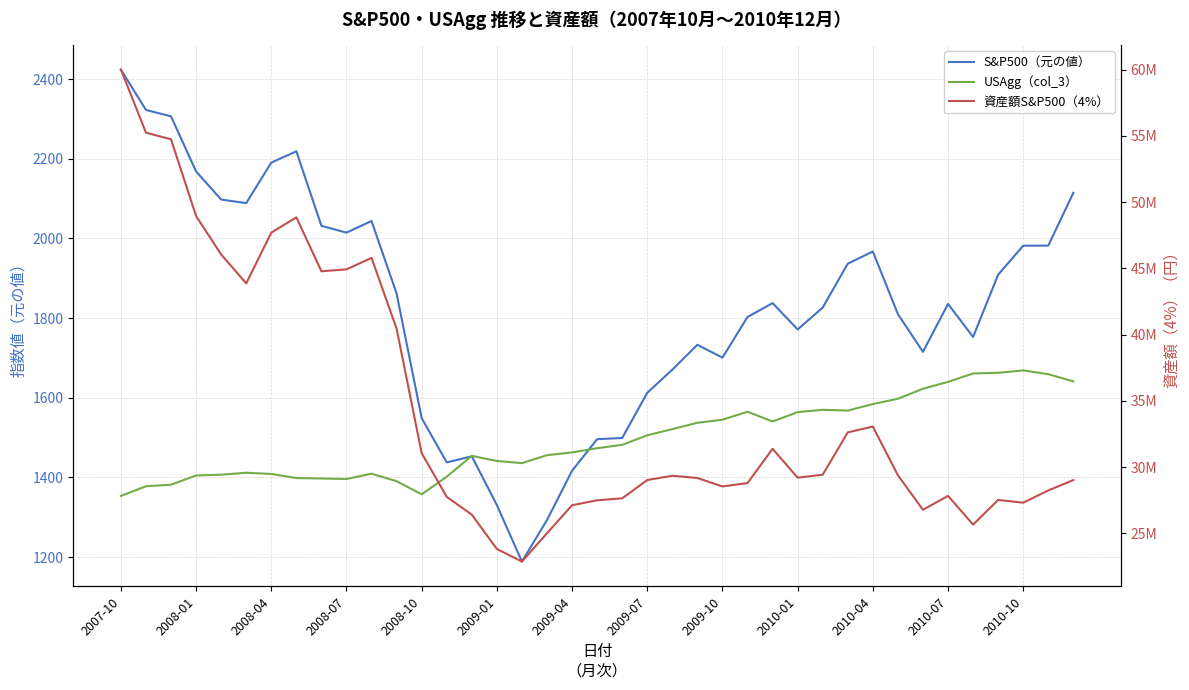

How many values in the 資産額S&P500（4%） series exceed 29201253?

19